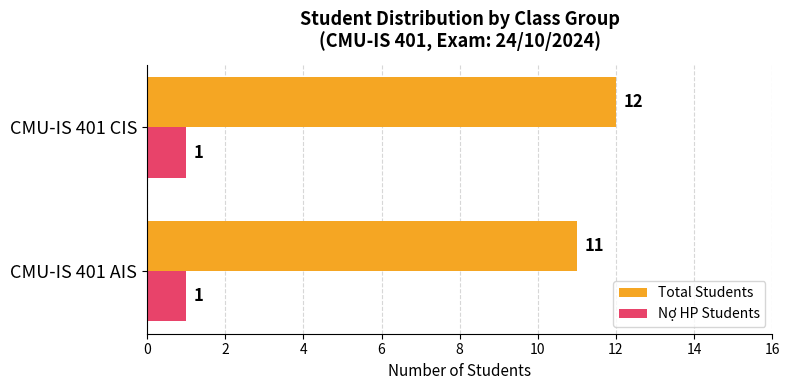

How many data points does each series have?

2